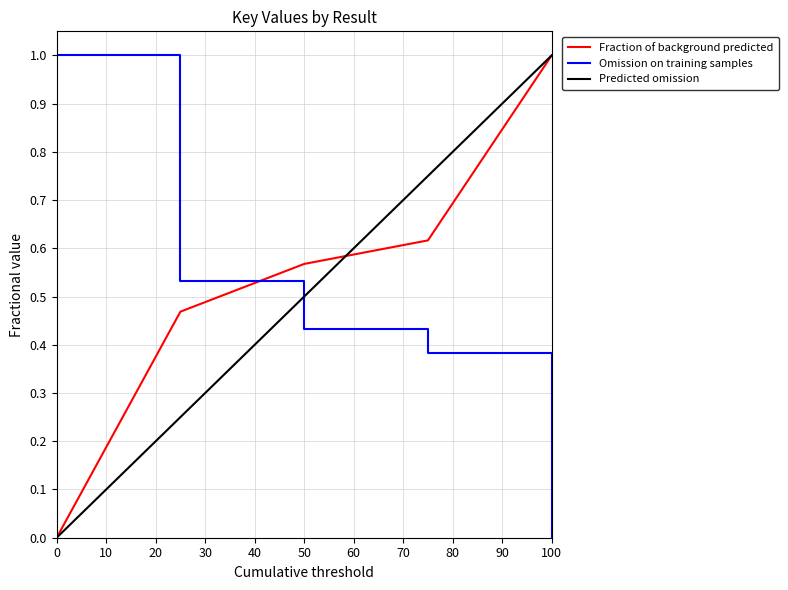

The value of Fraction of background predicted at 0 is 0.4. True or false?

False